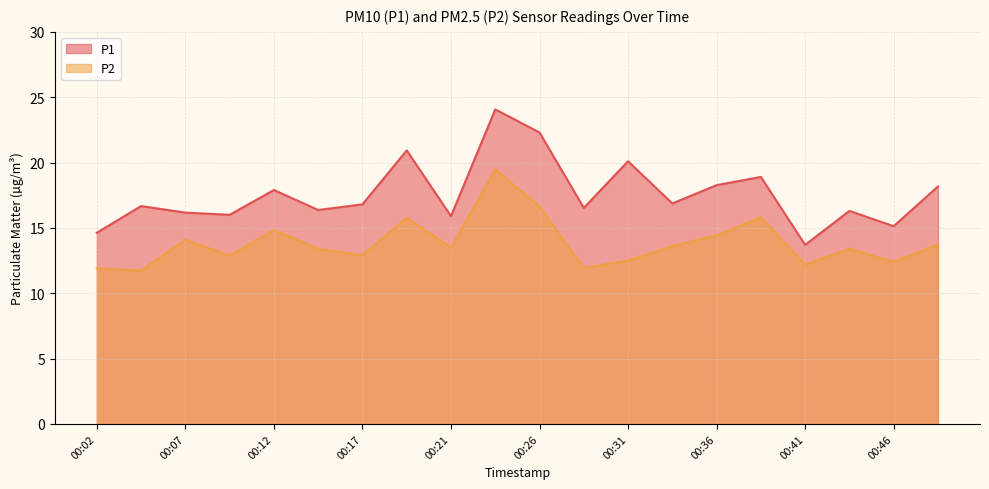

Is it true that P1 equals 4.5 at 00:19?

False